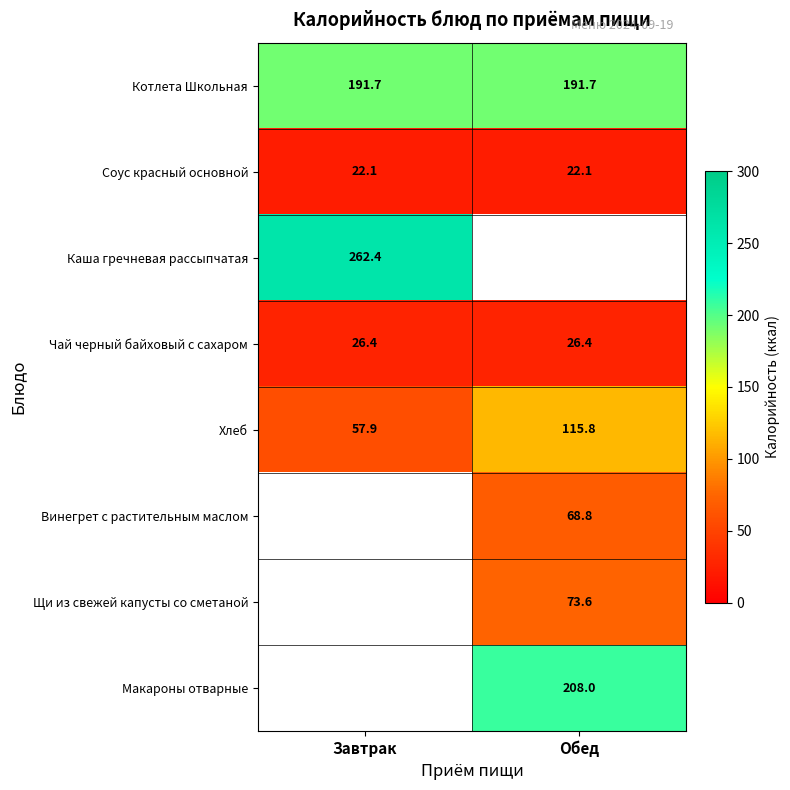

At which label does Хлеб reach its minimum?

Завтрак